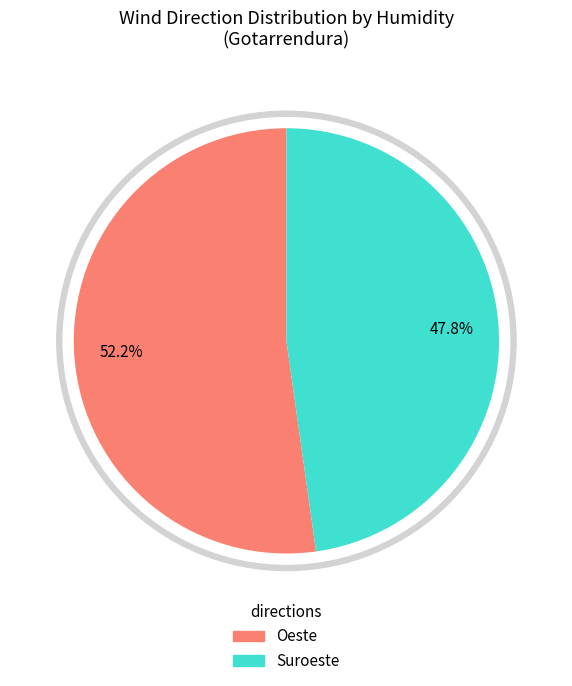

Does Este represent more than half of the total?

No